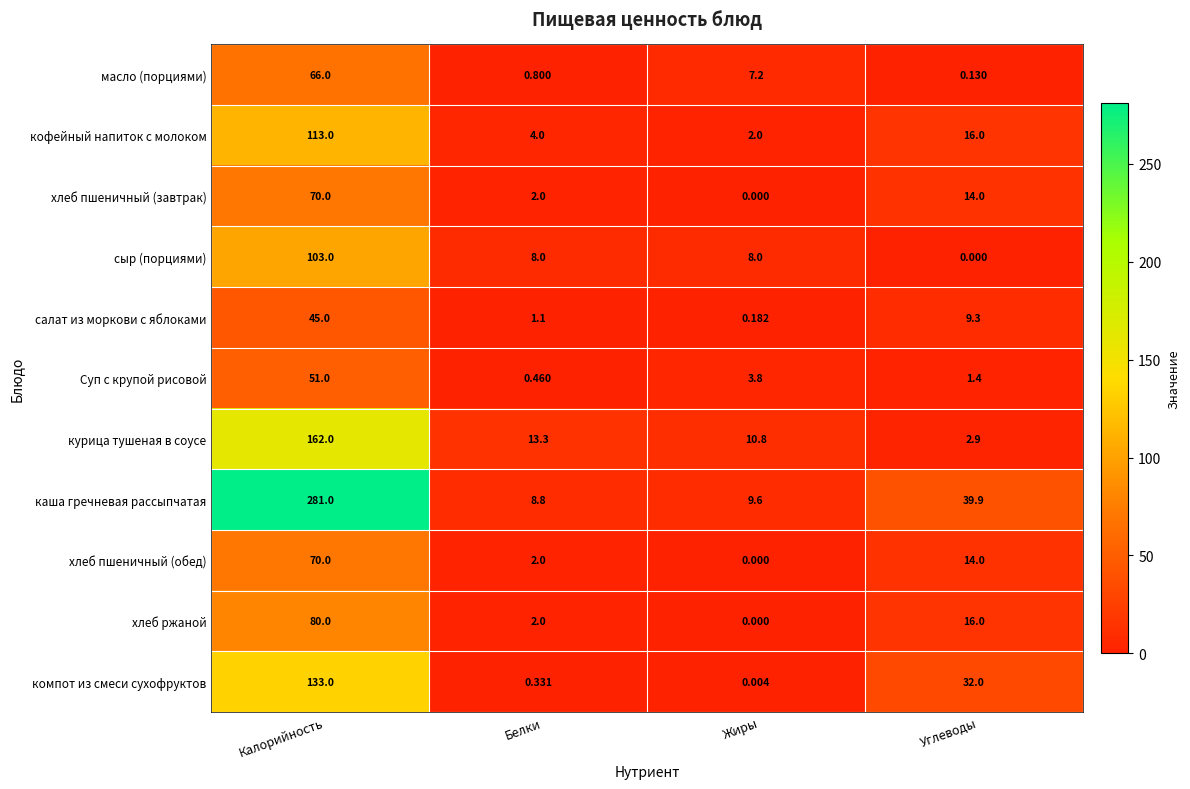

At which label is кофейный напиток с молоком closest to 57?

Углеводы